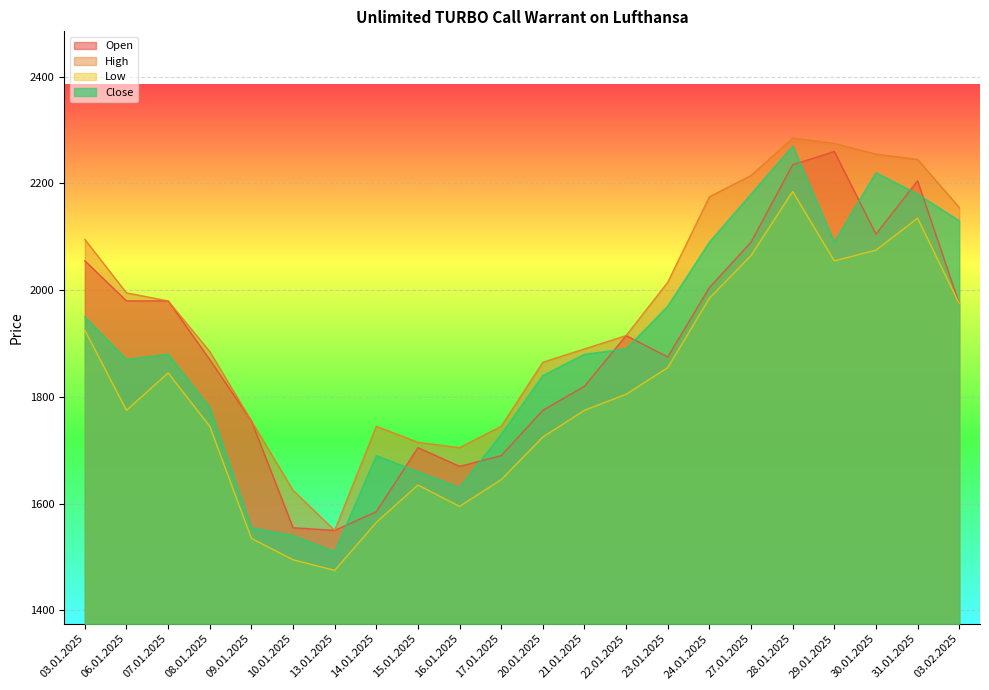

At which category is the sum across all series the highest?

28.01.2025